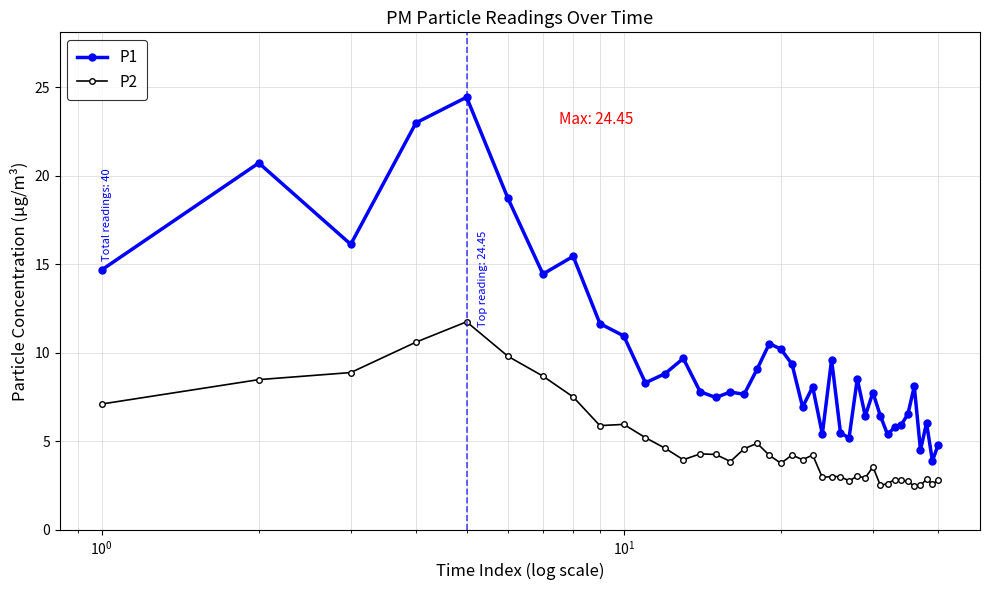

What is the difference between the maximum and minimum values in the P2 series?

9.3